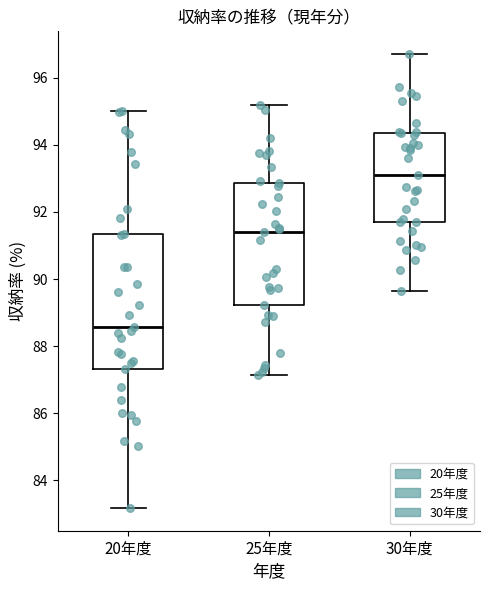

Reading left to right, transcribe this box plot: for each box, give where its median line is, the range the box spans, and where its two whiskers end, as read against the y-axis. The values are not printed on the chart, so give them approximately, as read against the axis.

20年度: median 88.6, box 87.4 to 91.4, whiskers 83.2 to 95.0
25年度: median 91.4, box 89.2 to 92.8, whiskers 87.2 to 95.2
30年度: median 93.2, box 91.6 to 94.4, whiskers 89.6 to 96.8